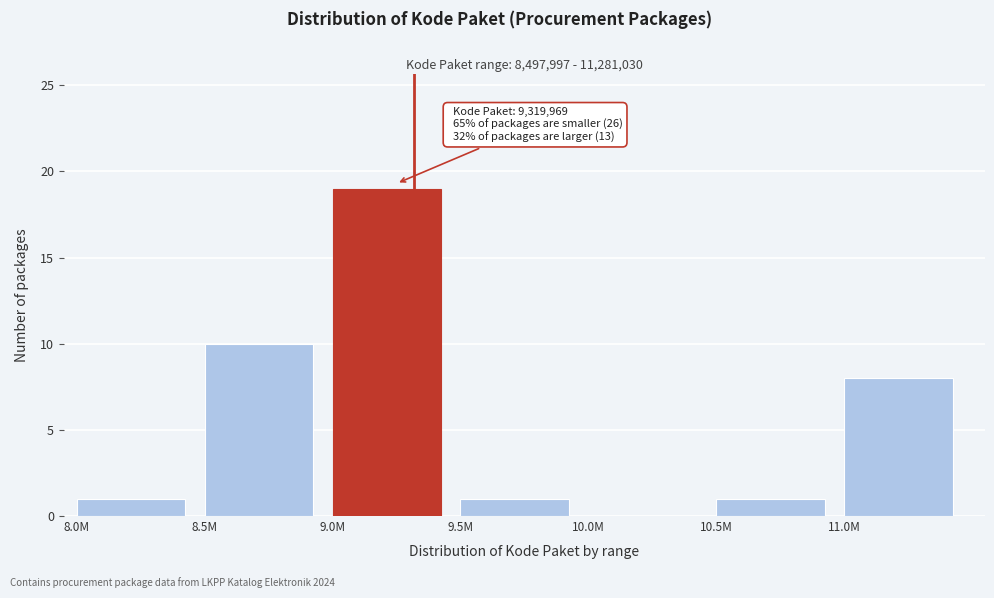

Reading left to right, list all the values displayed in this chart.

8.0M=1	8.5M=10	9.0M=19	9.5M=1	10.0M=0	10.5M=1	11.0M=8